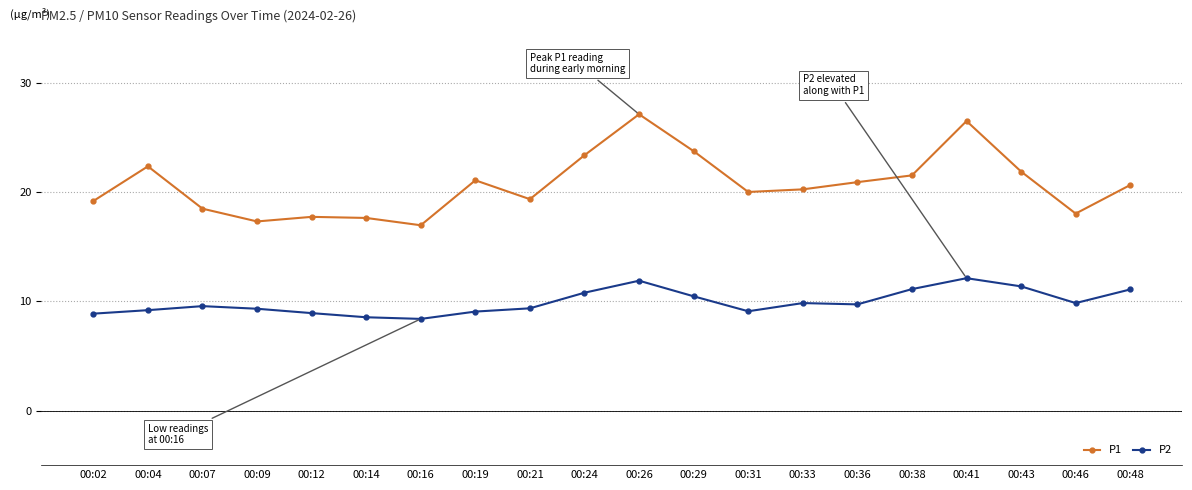

What is the value of the P2 point at the 11th from the left?

11.9